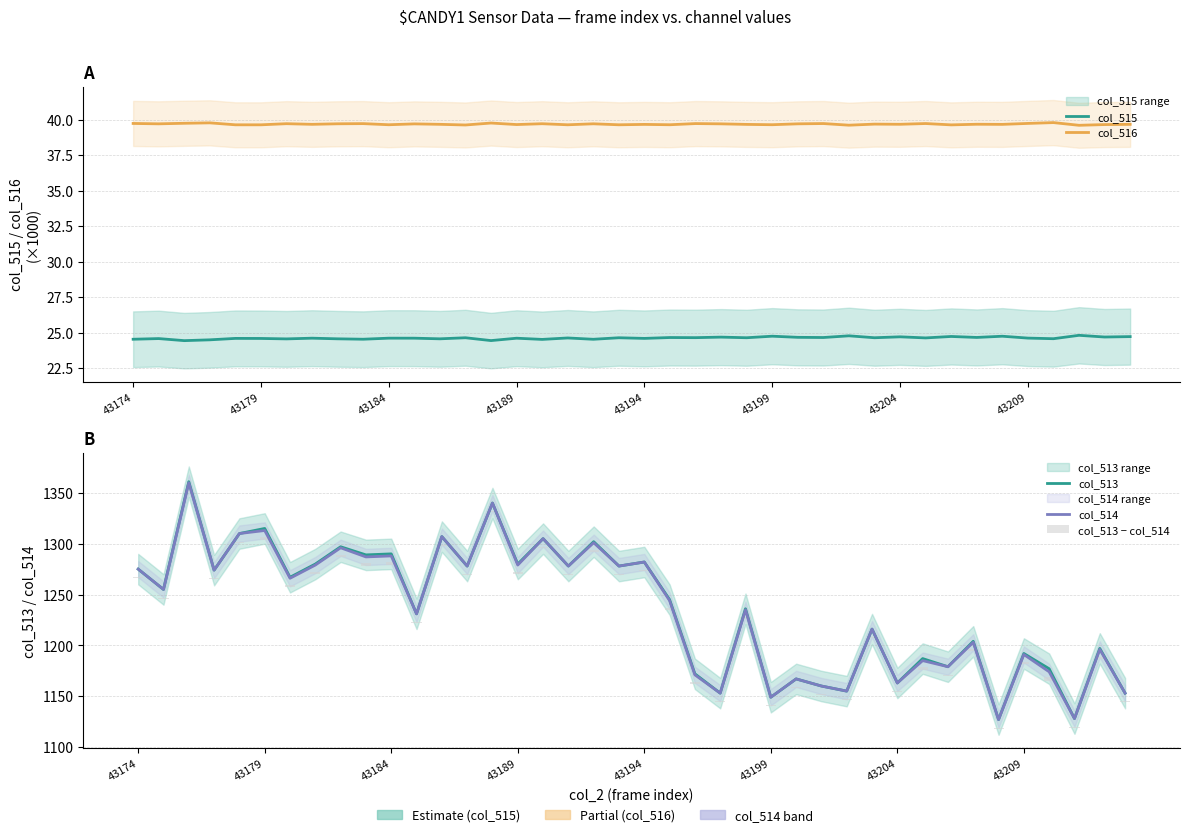

What is the difference between the col_513 values at 19 and 23?

125.0